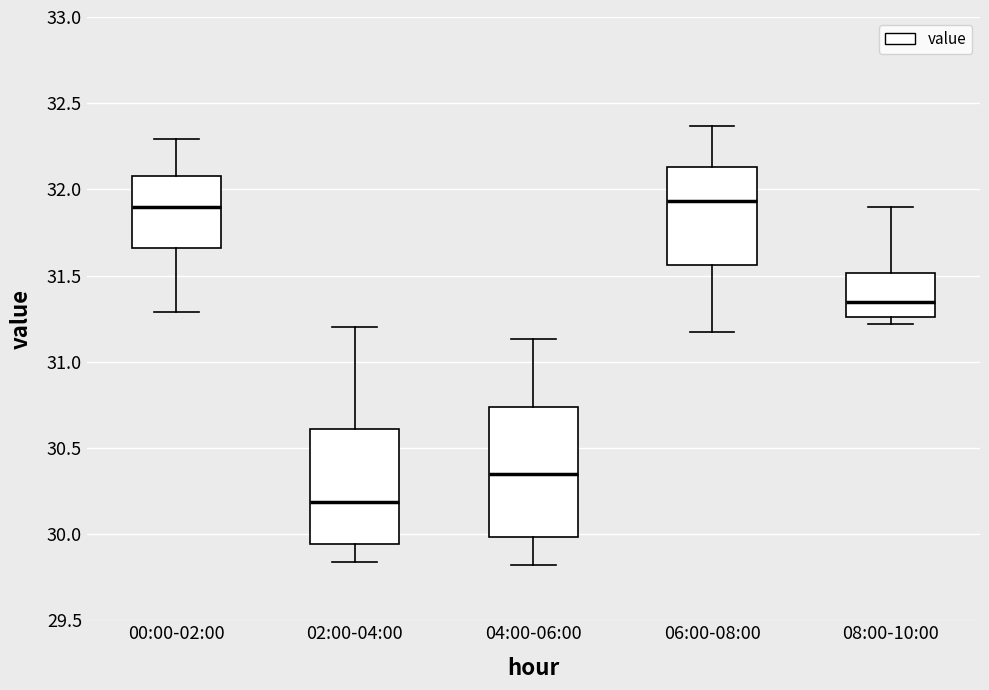

Where does the upper whisker of the box for 08:00-10:00 end on the y-axis? The values are not printed on the chart, so give them approximately, as read against the axis.

31.90